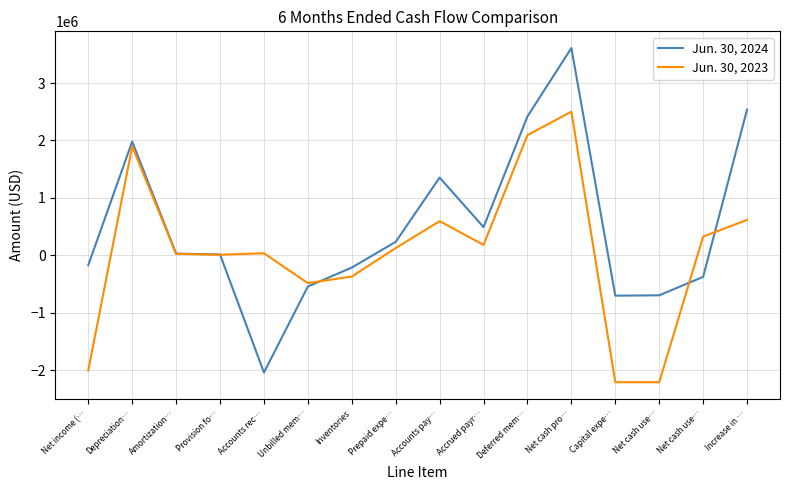

Read the Jun. 30, 2024 value at Depreciation….

1982000